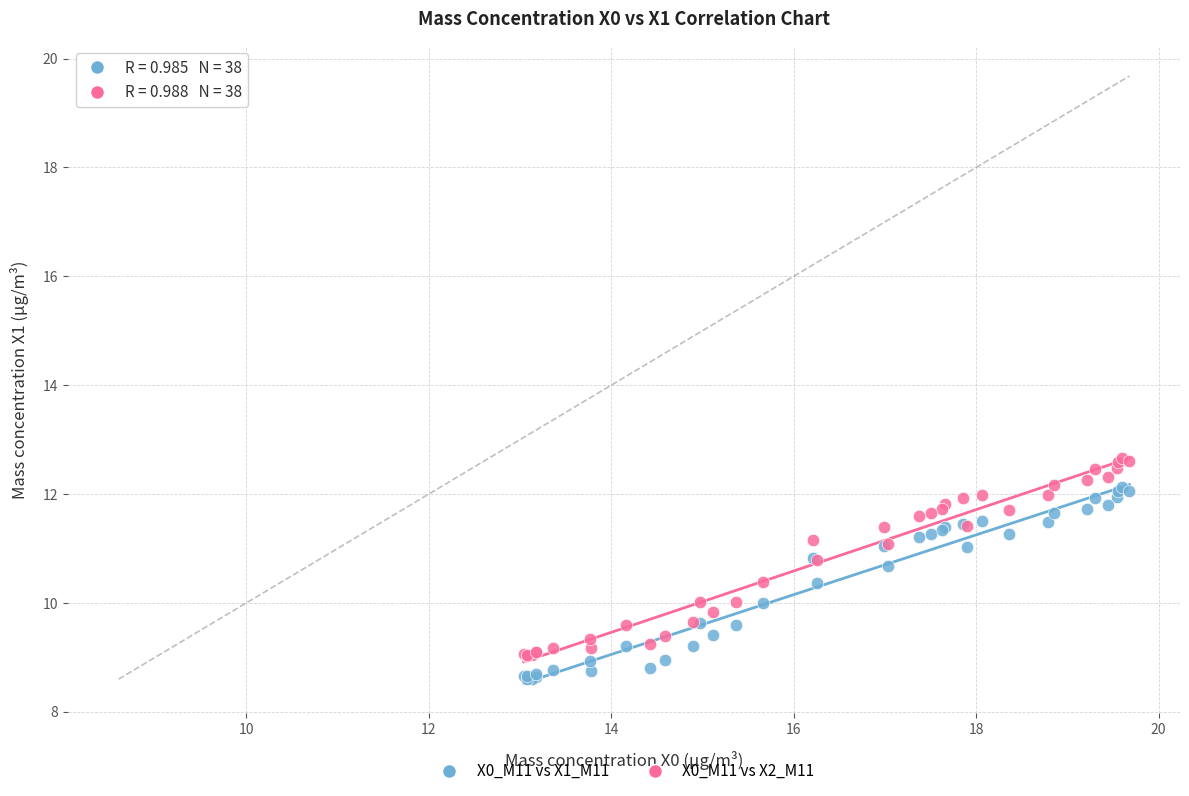

Which series reaches the maximum Y coordinate?

X0_M11 vs X2_M11